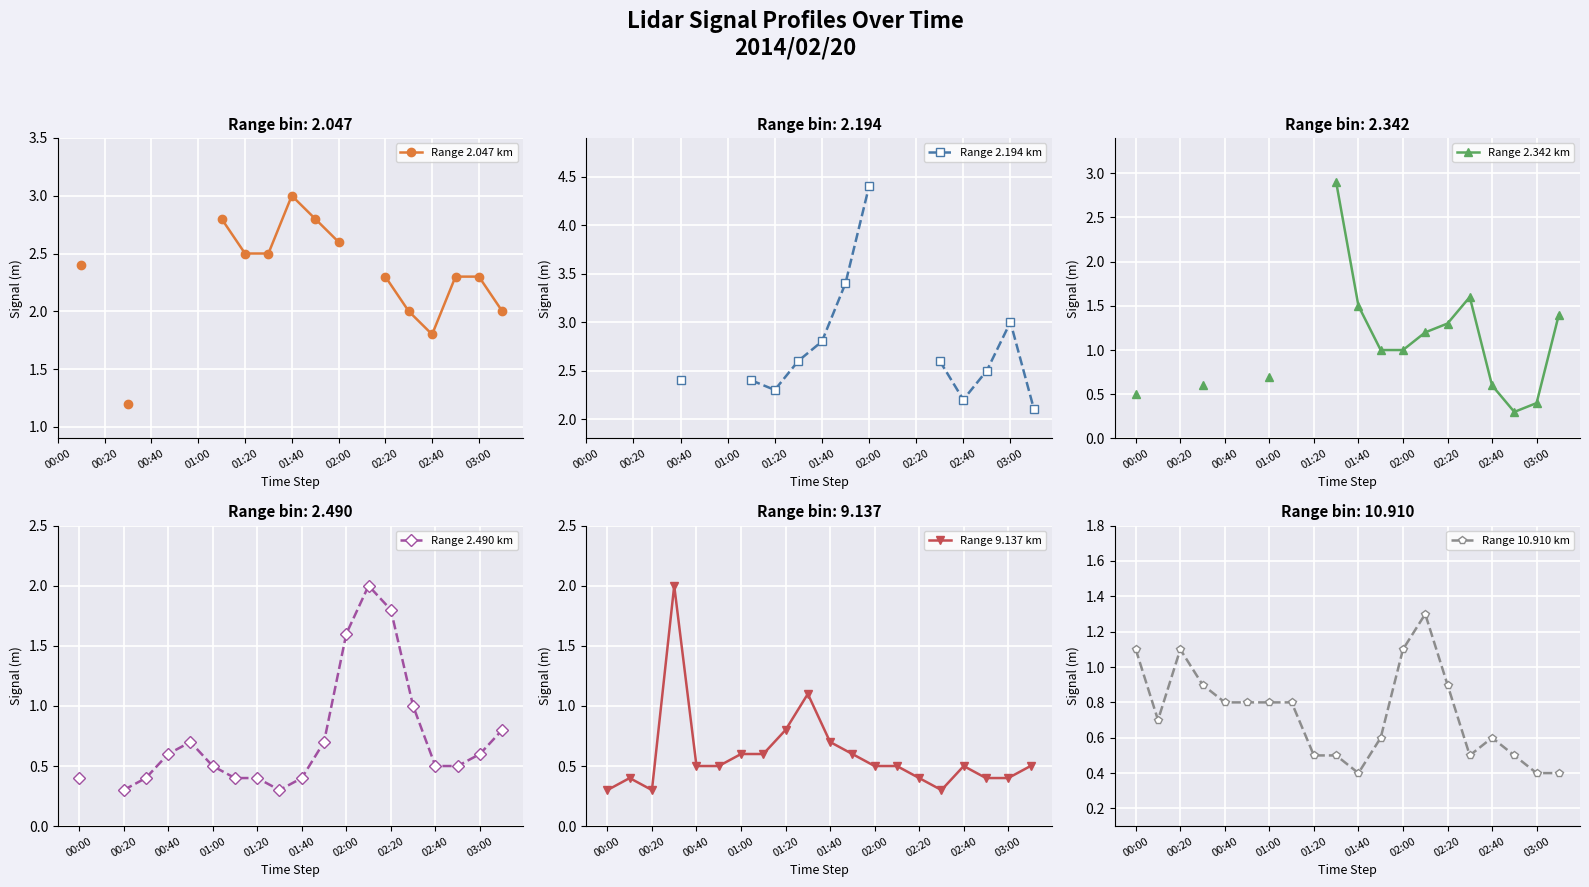

What is the highest value of the Range 9.137 km series?

2.0